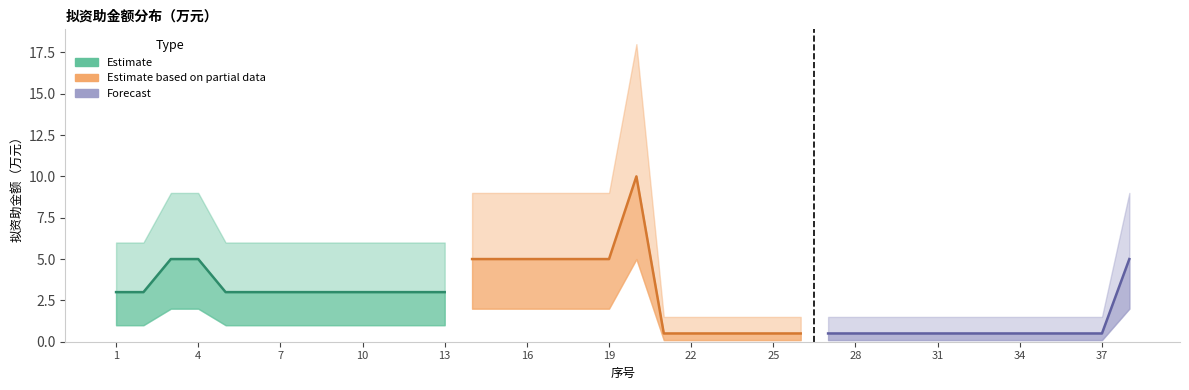

The value of lower_bound at 29 is 0.1. True or false?

False